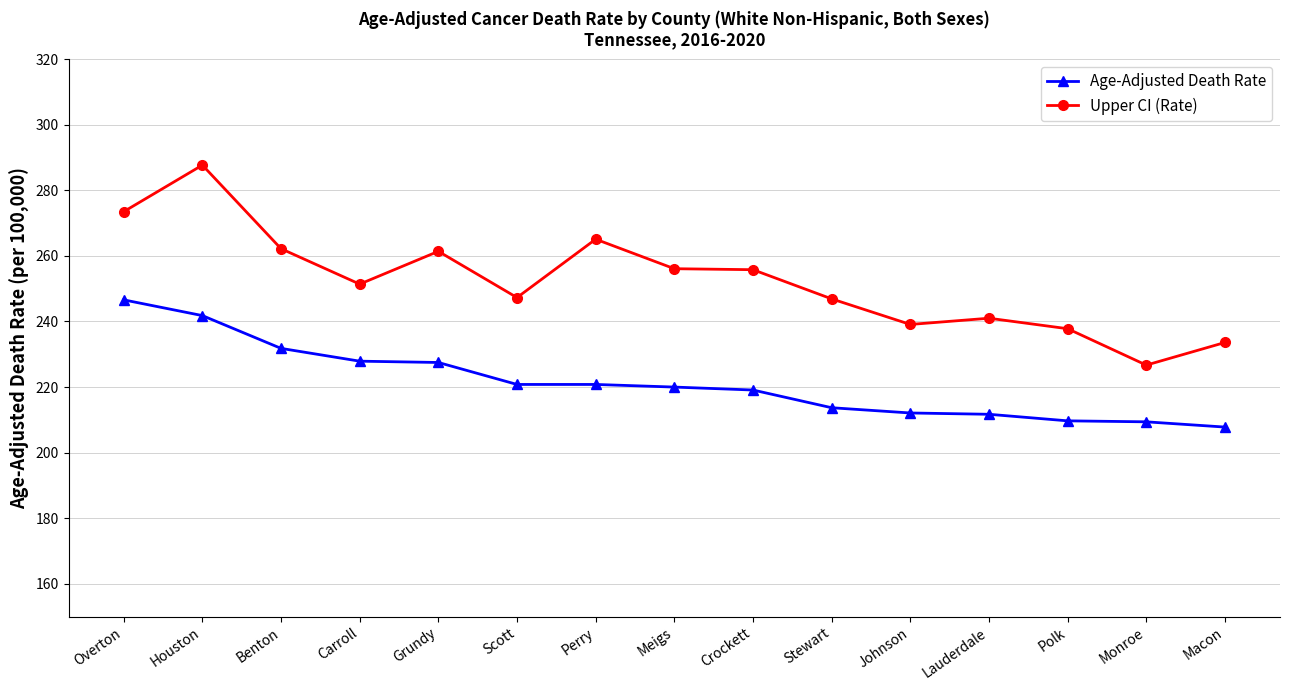

What is the sum of all Age-Adjusted Death Rate values?

3320.7